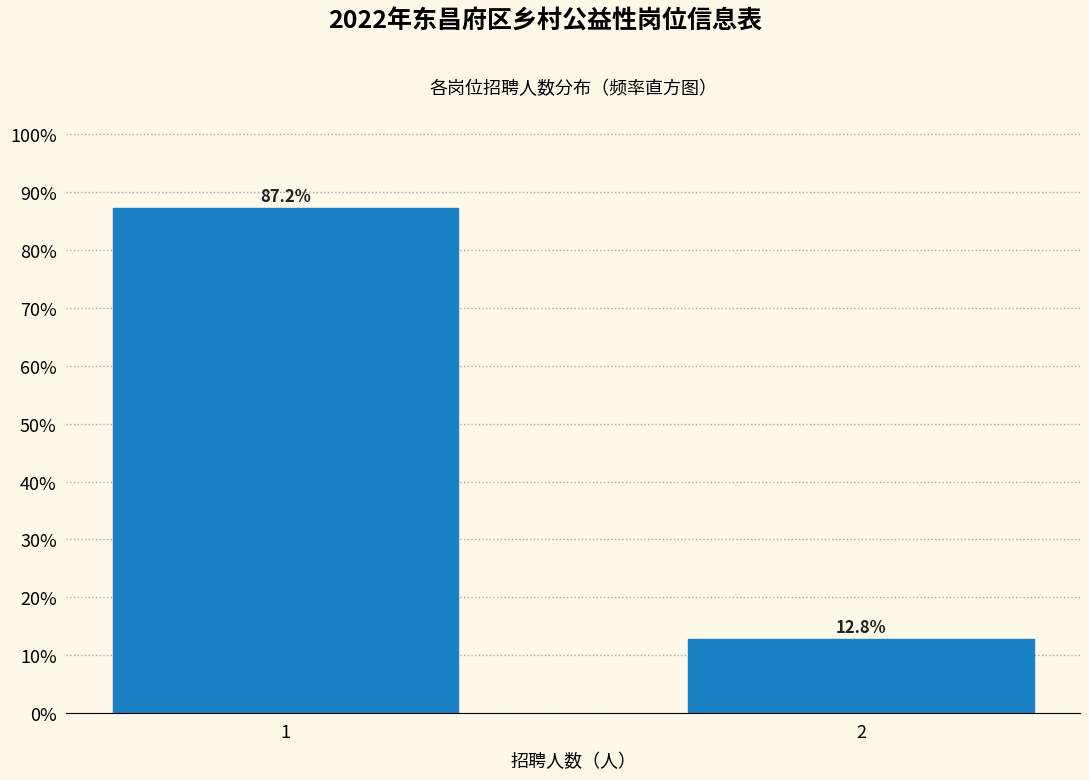

Reading left to right, extract all data points from this chart.

87.2	12.8